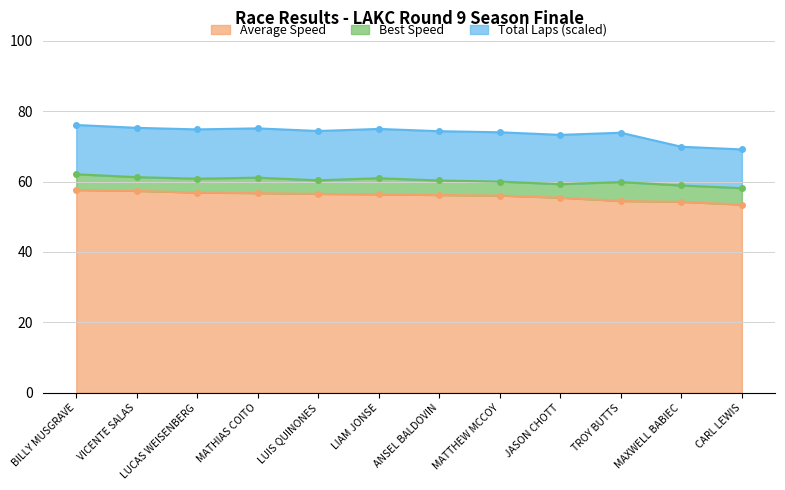

Is it true that Average Speed equals 78.6 at VICENTE SALAS?

False